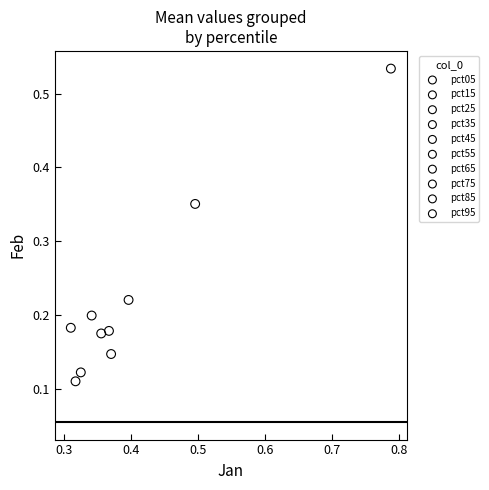

What are all the series names shown in the legend?

pct05, pct15, pct25, pct35, pct45, pct55, pct65, pct75, pct85, pct95